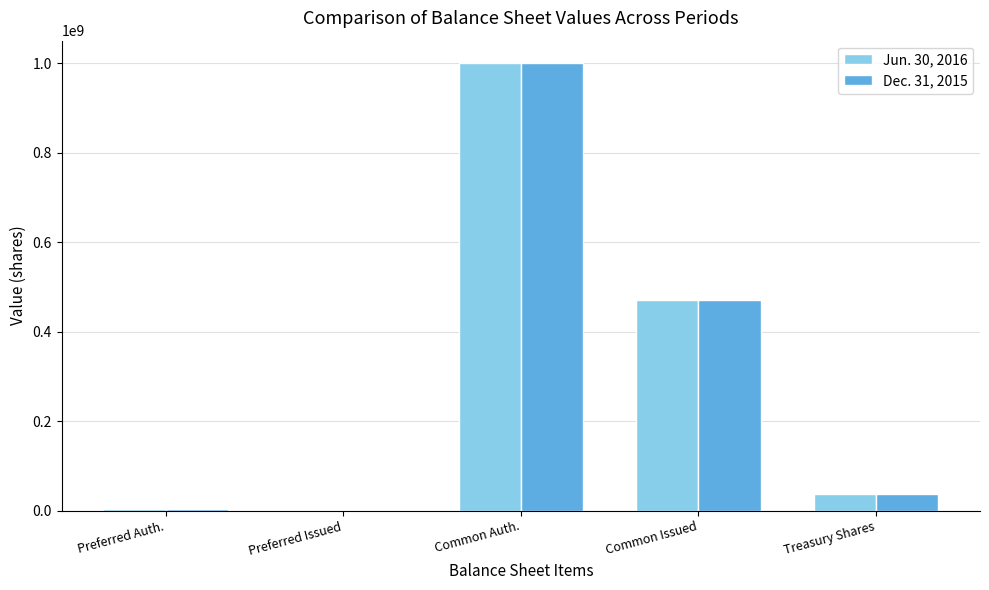

Which category has the highest value across all series?

Common Auth.